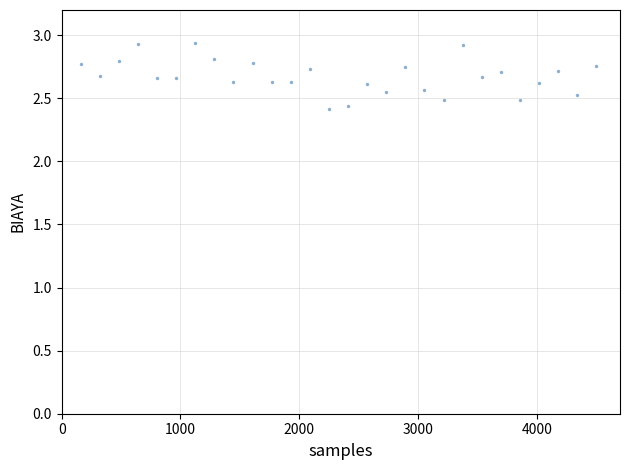

What is the range of X values (max minus min)?

4339.3